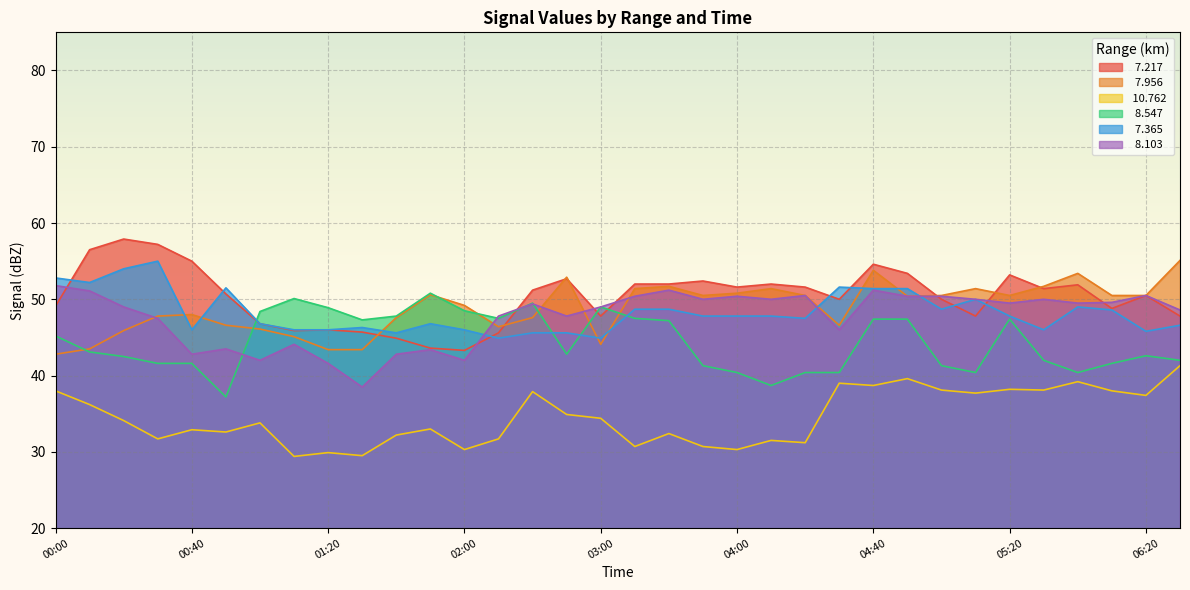

What is the difference between the highest and lowest values at 00:50?

18.9